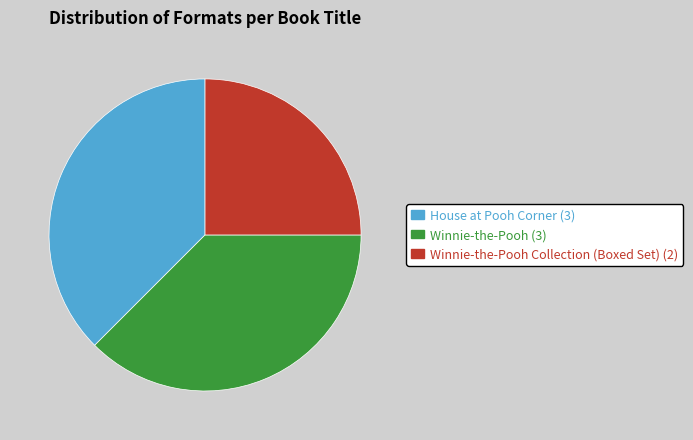

Is it true that House at Pooh Corner (3) is 52% of the pie?

False